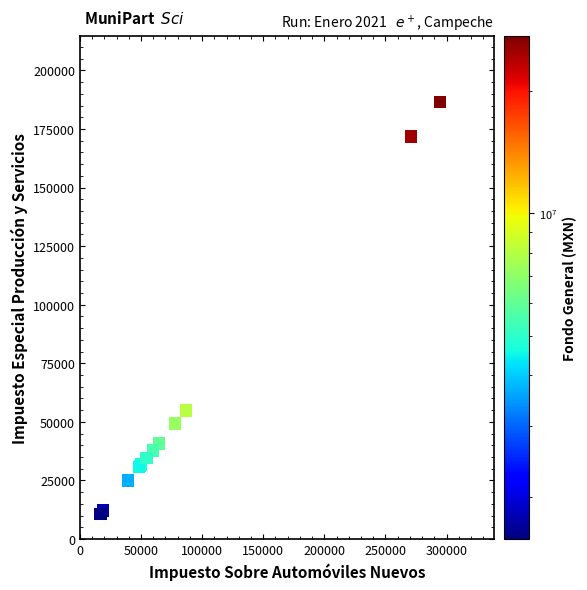

What Y value in the scatter plot is closest to 98660?

54888.6